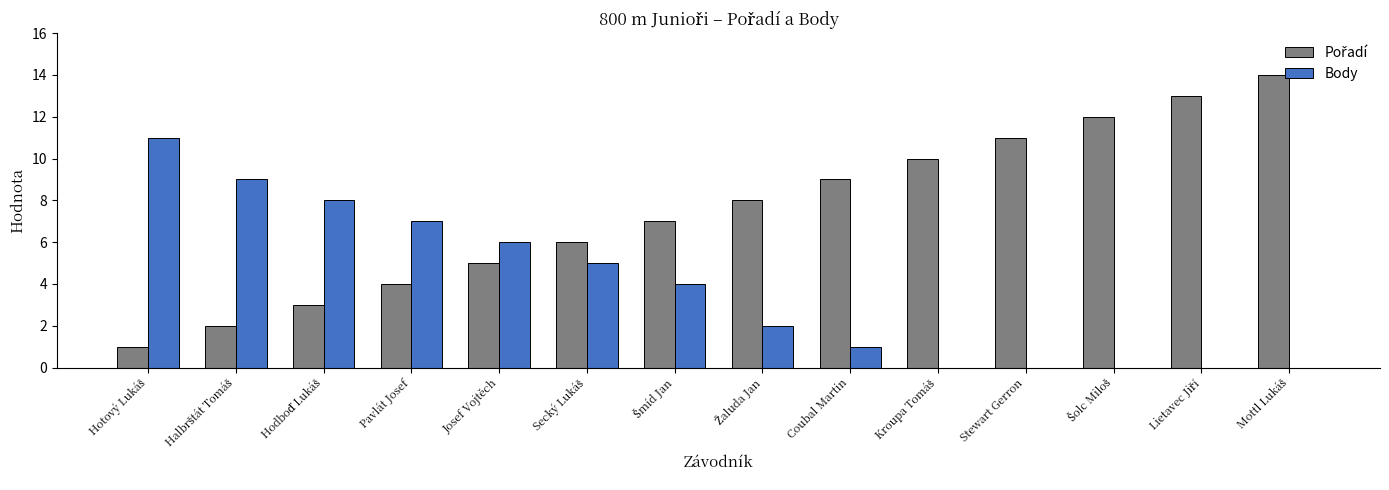

Are the bars horizontal?

No